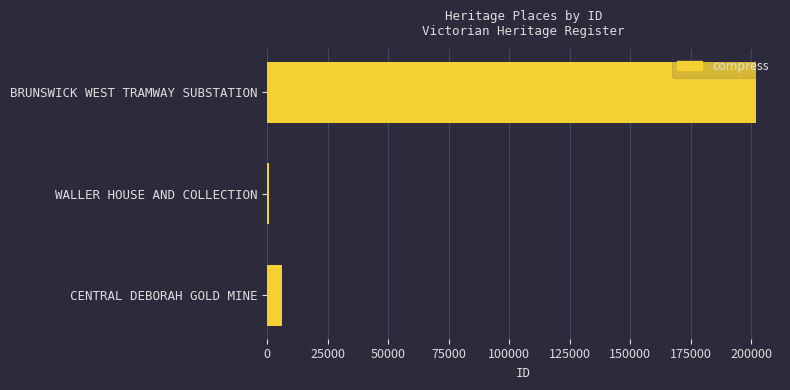

What is the maximum value shown in the chart?

201776